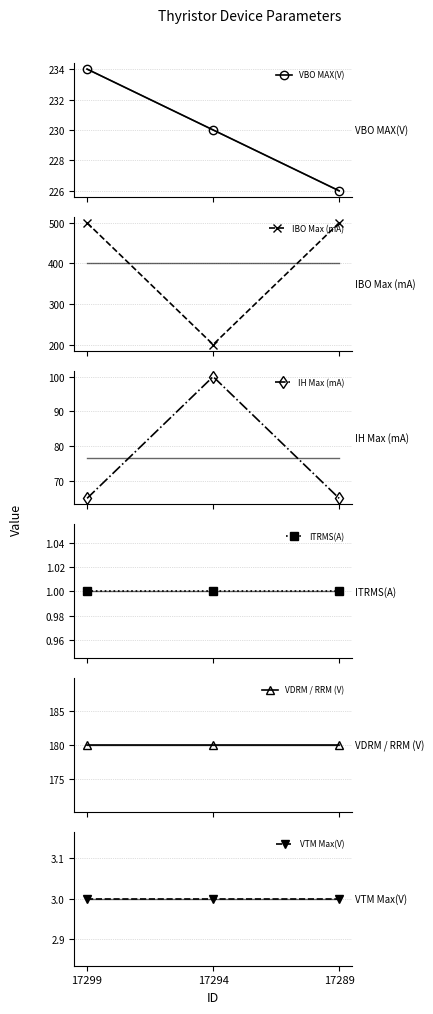

Count the VBO MAX(V) values in the range 226 to 234.

3